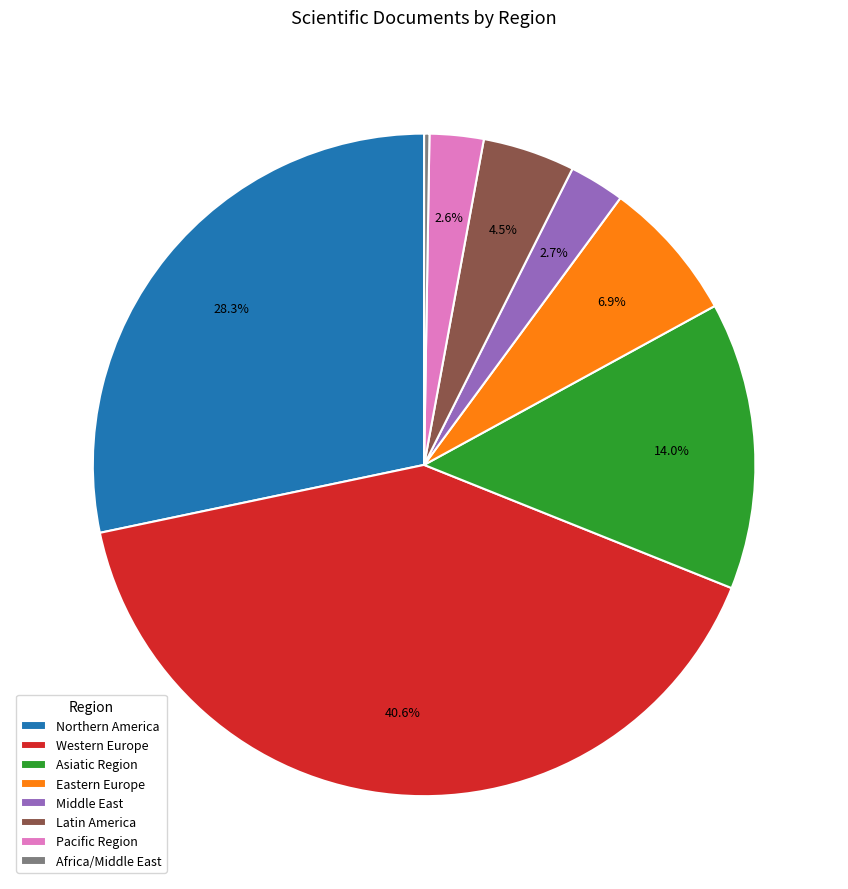

What is the ratio of the value at Latin America to the value at Pacific Region?

1.7